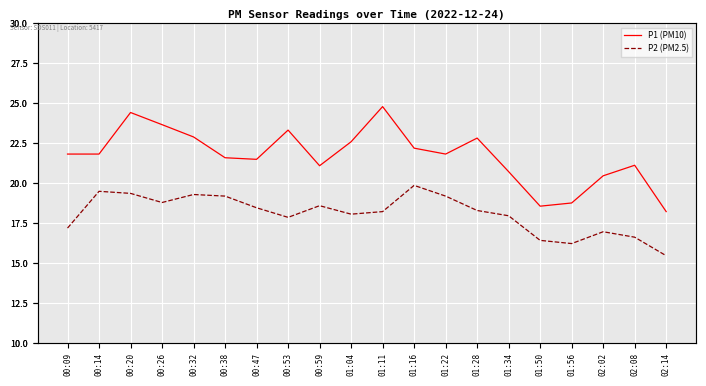

Rank the categories by P1 (PM10) value from highest to lowest.

01:11, 00:20, 00:26, 00:53, 00:32, 01:28, 01:04, 01:16, 00:09, 00:14, 01:22, 00:38, 00:47, 02:08, 00:59, 01:34, 02:02, 01:56, 01:50, 02:14